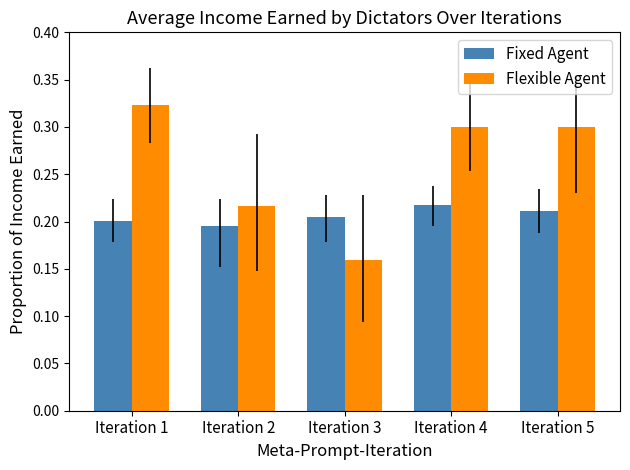

List the series in order of their peak value, highest first.

Flexible Agent, Fixed Agent